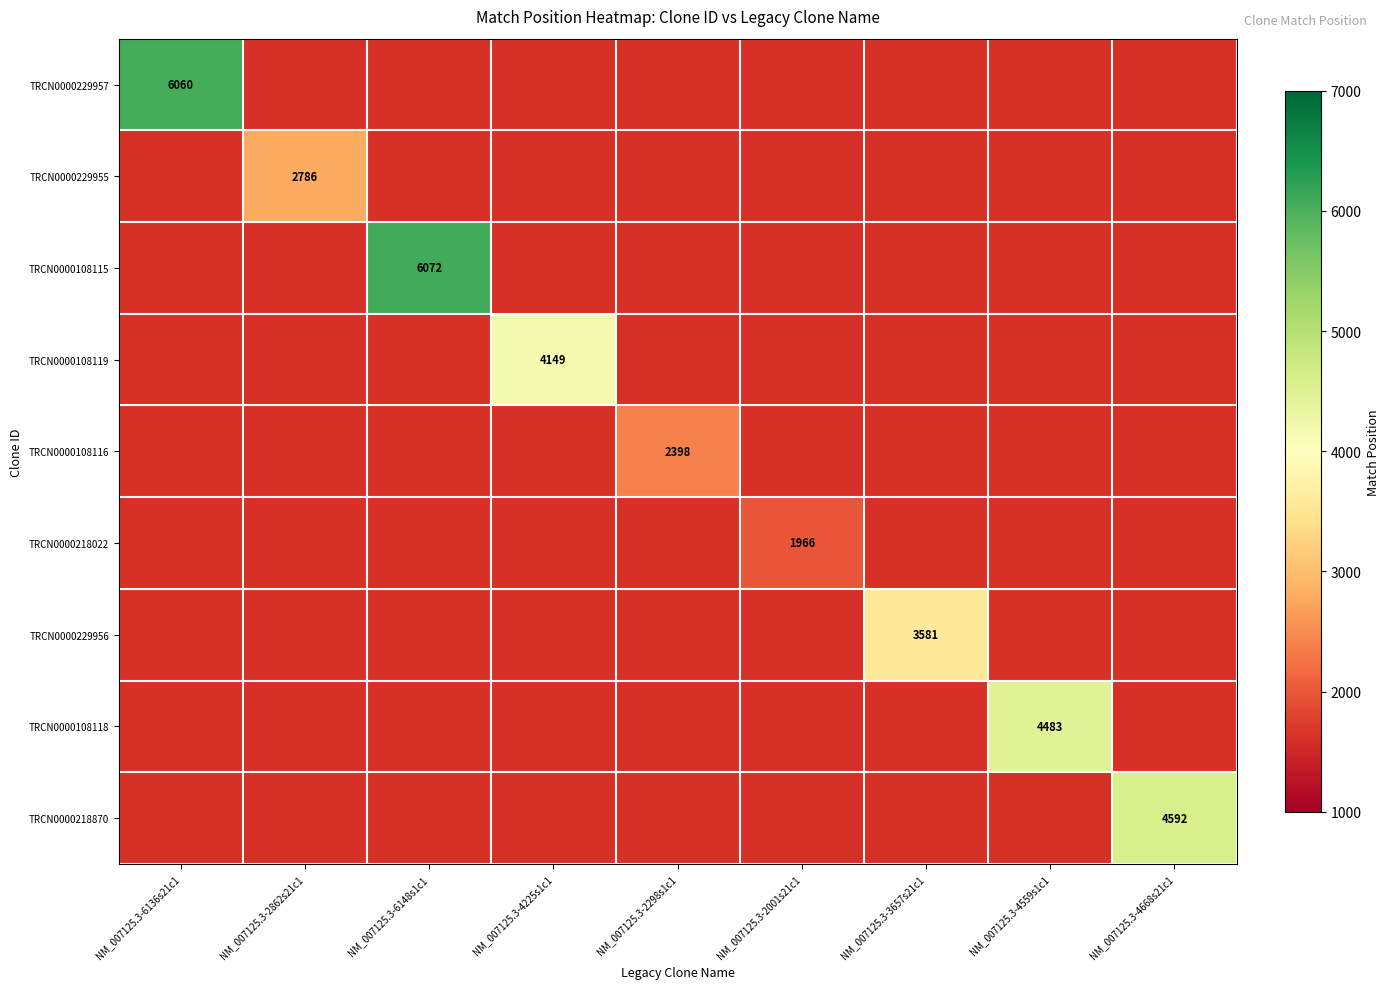

The TRCN0000218870 series shows 4592 at NM_007125.3-4668s21c1. True or false?

True